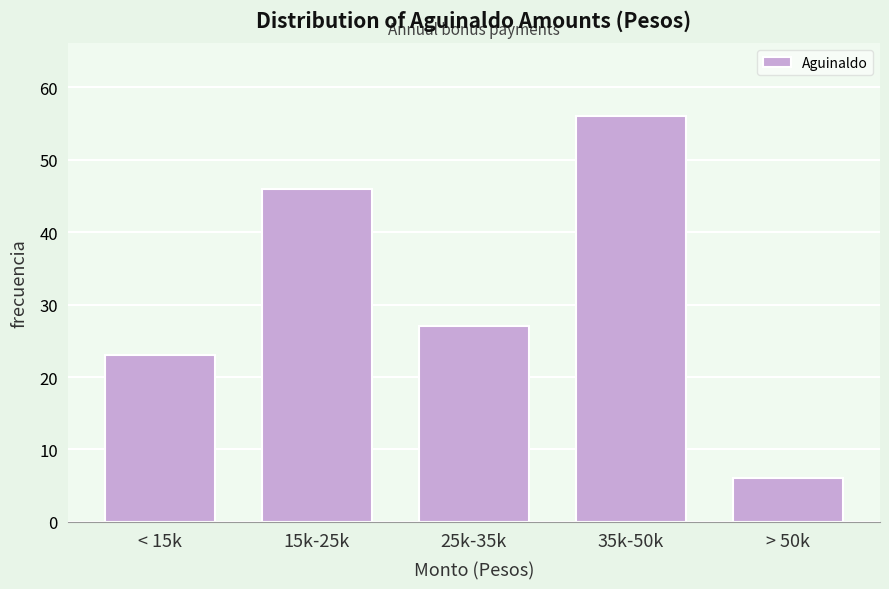

Reading left to right, transcribe all the data shown in this chart.

23	46	27	56	6